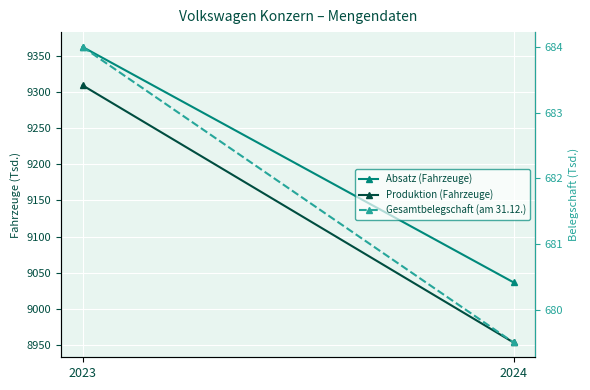

What is the smallest value displayed?

679.5